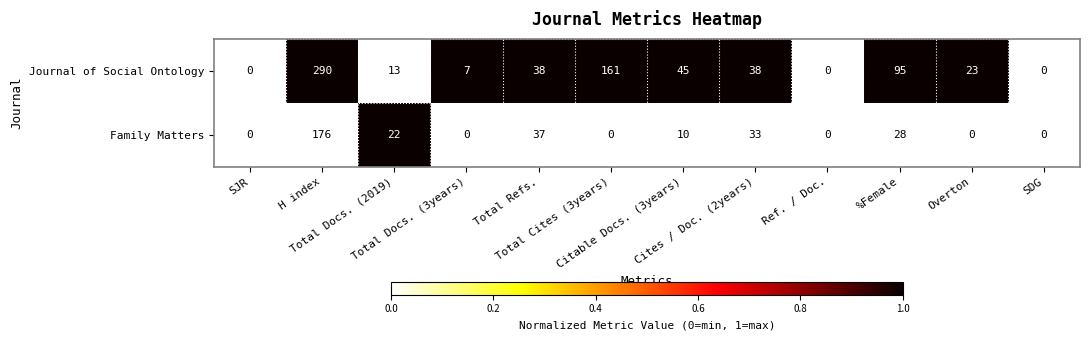

Which series has the largest total across all categories?

Journal of Social Ontology